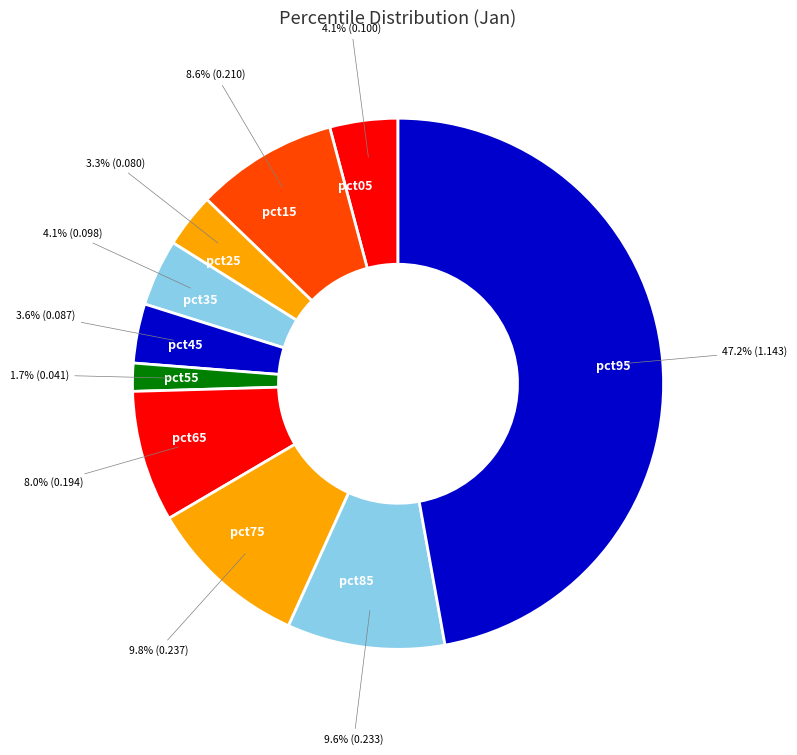

How many slices are in this pie chart?

10